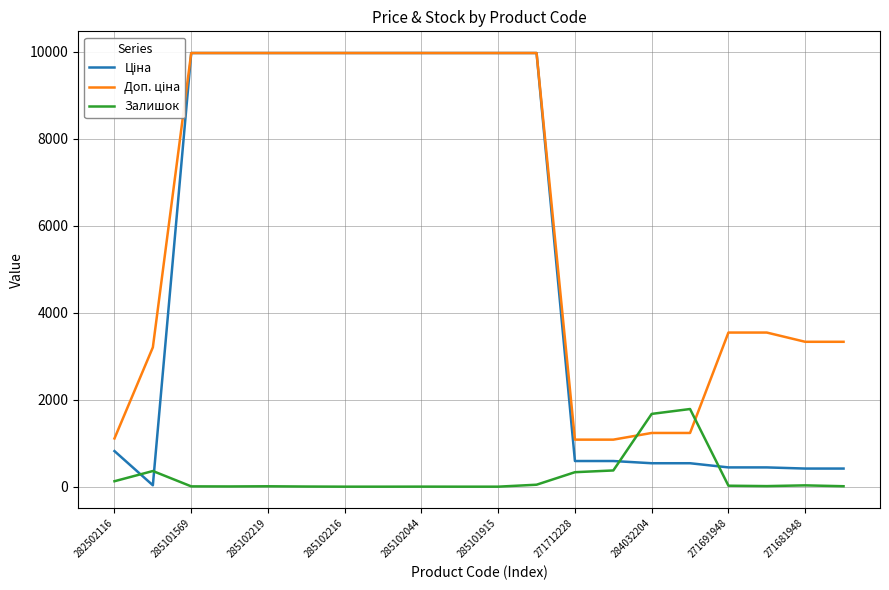

True or false: Залишок has more than 1 interior local peaks.

True